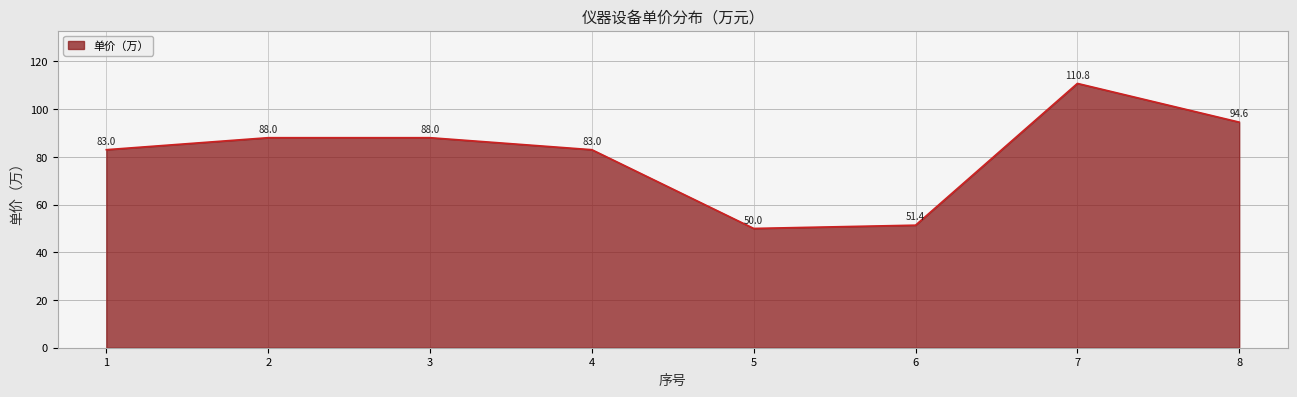

The value at 7 is 110.8. True or false?

True